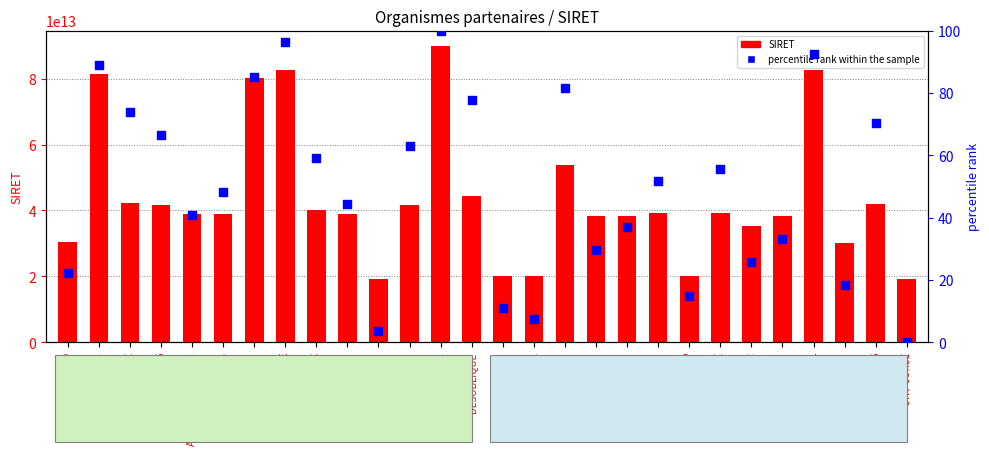

What are all the series names shown in the legend?

SIRET, percentile rank within the sample